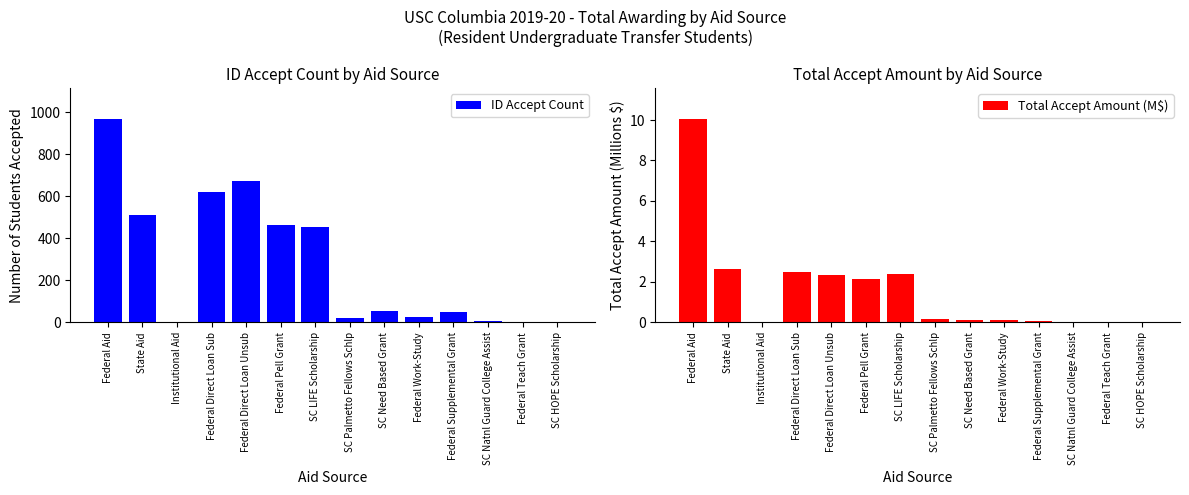

What is the difference between the maximum and second lowest values in the ID Accept Count series?

966.0